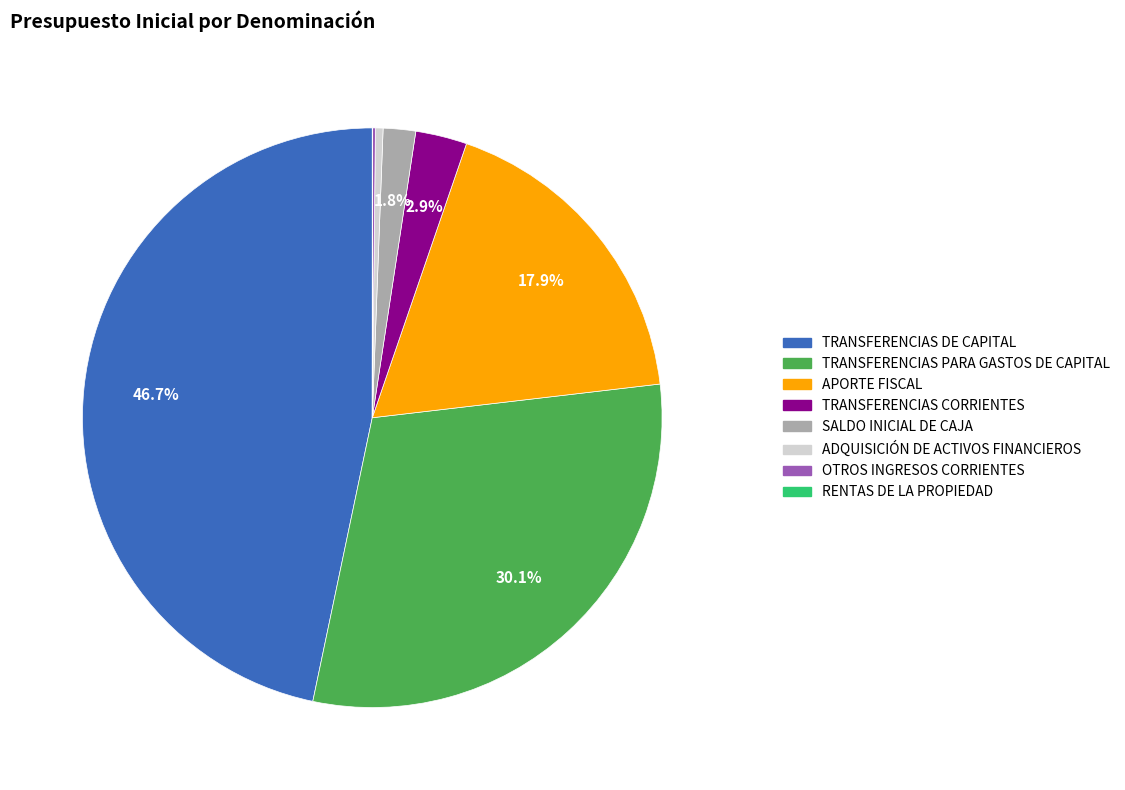

Is there a majority slice in this chart?

No